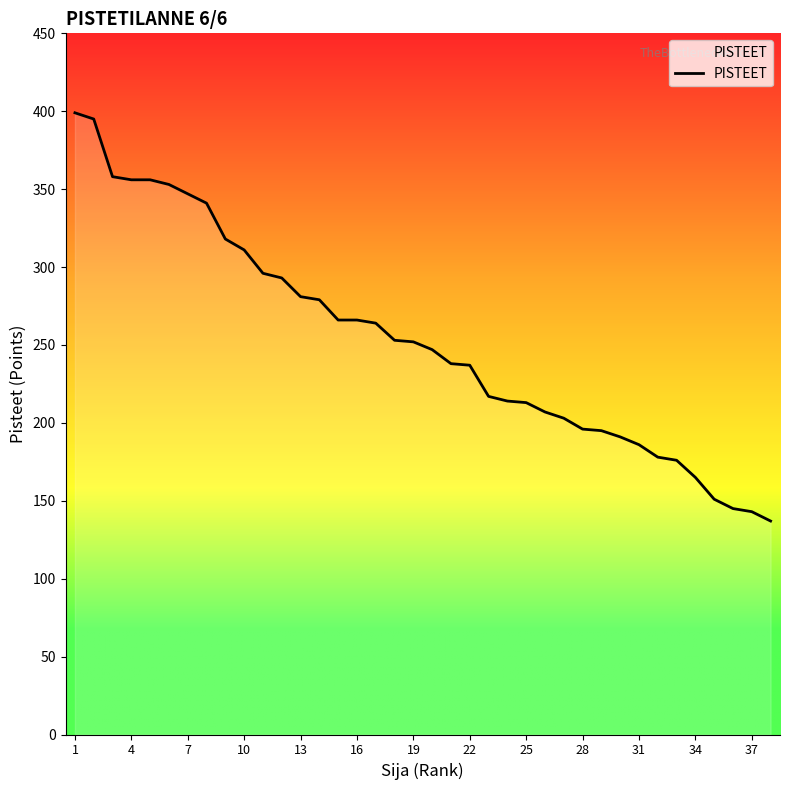

What is the minimum value shown in the chart?

137